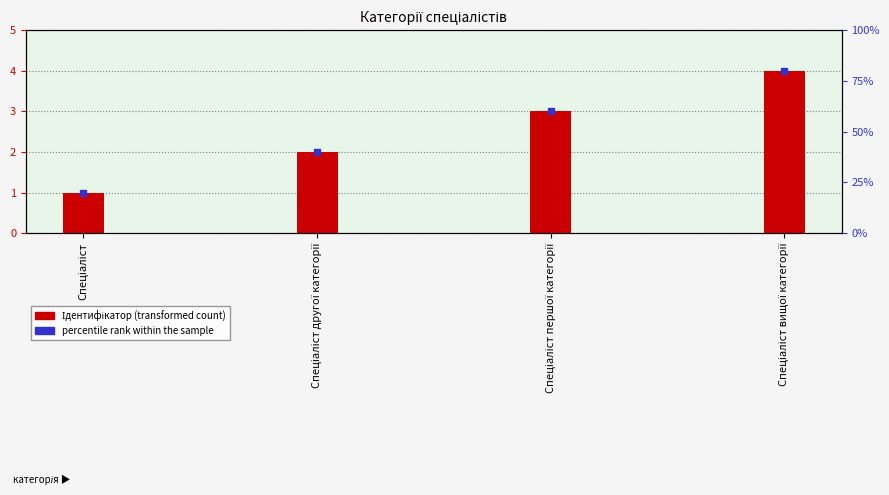

What is the label of the 4th bar from the right?

Спеціаліст